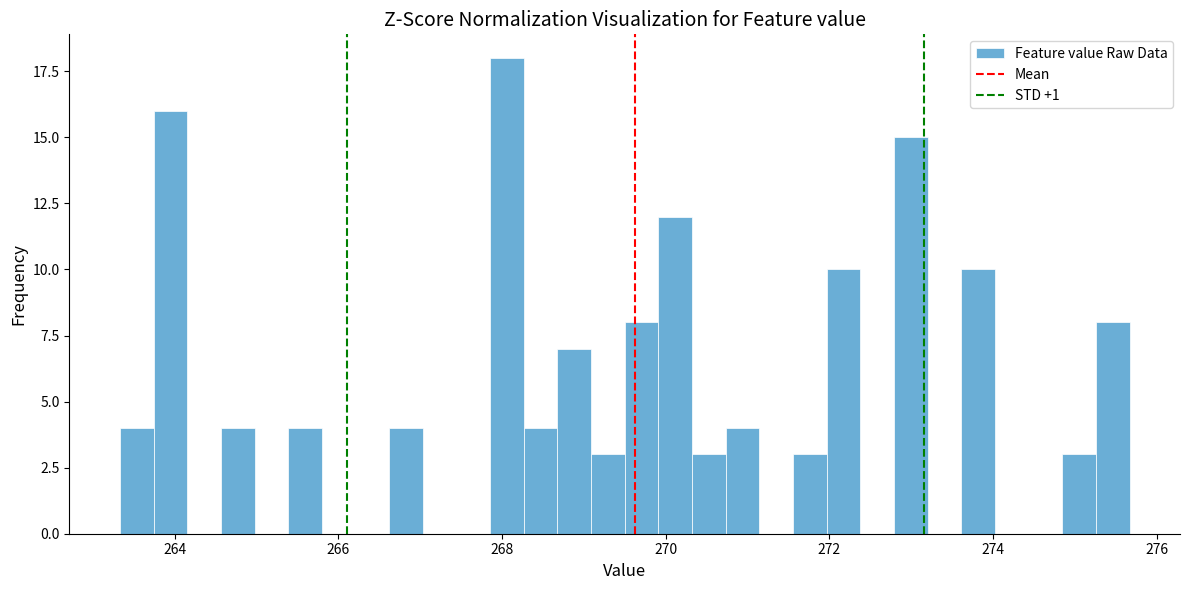

Around what value on the x-axis is the tallest bar? Give the approximate position of its centre, as read against the axis.

268.0